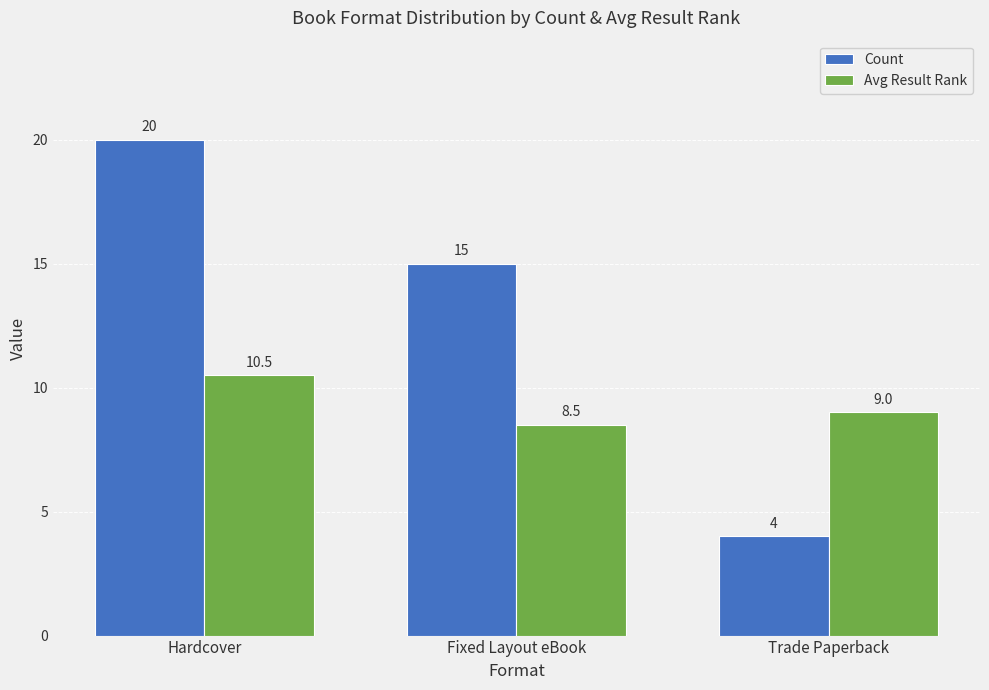

Is the value of Avg Result Rank at Trade Paperback greater than the value of Count at Fixed Layout eBook?

No